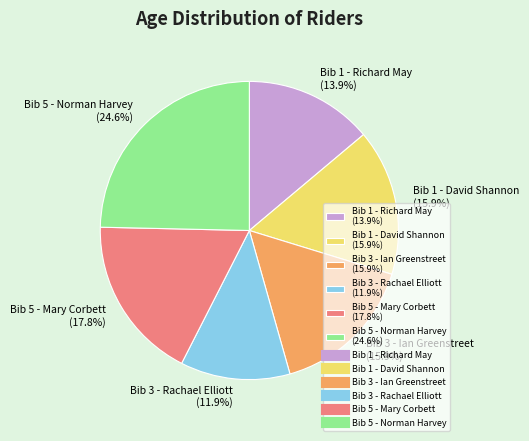

What portion of the pie excludes Bib 1 - Richard May?

86.1%